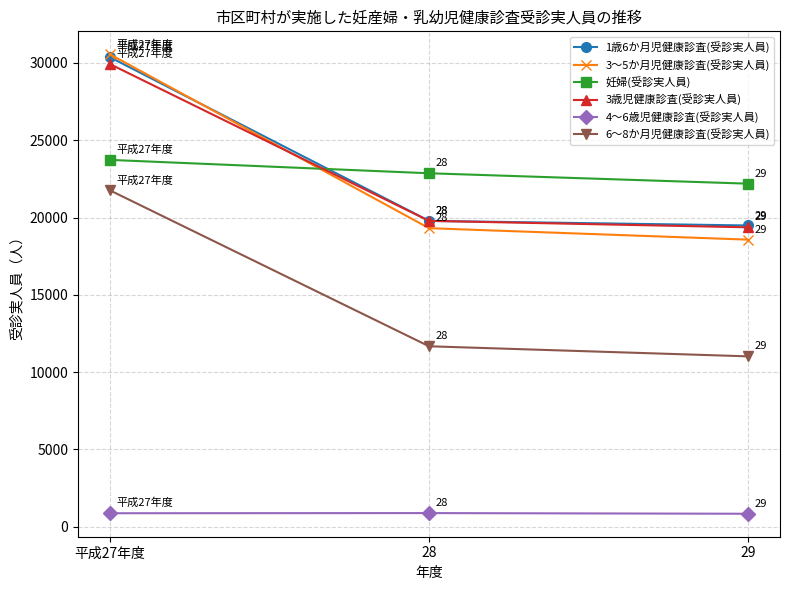

How many lines are shown in the chart?

6